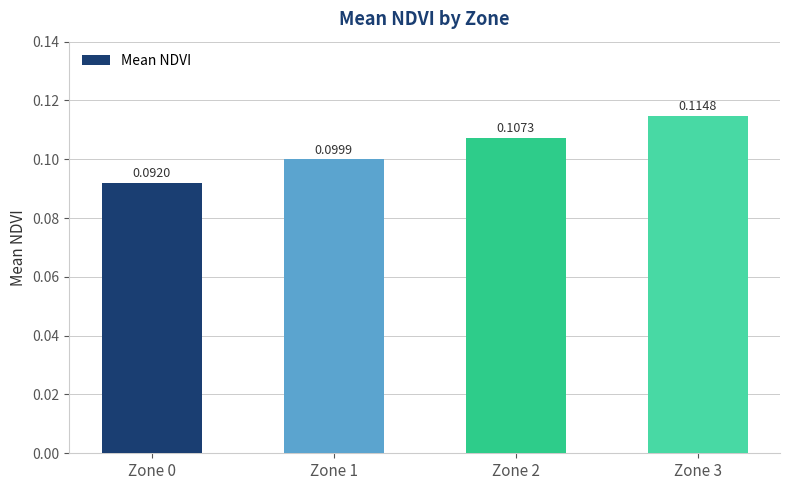

What is the sum of the values at Zone 3 and Zone 2?

0.2